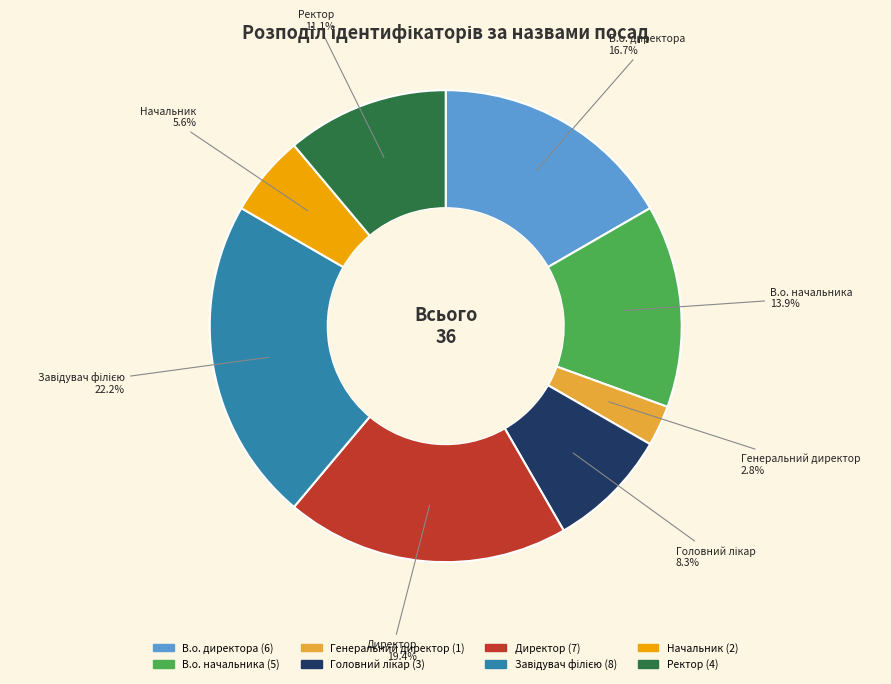

What is the smallest slice in the pie chart?

Генеральний директор